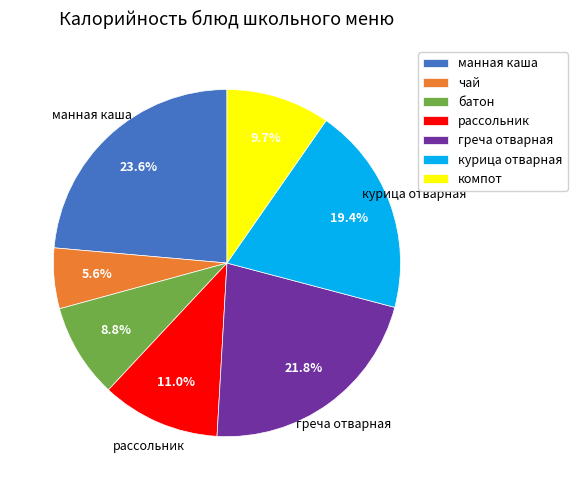

How much of the chart is everything except батон?

91.2%